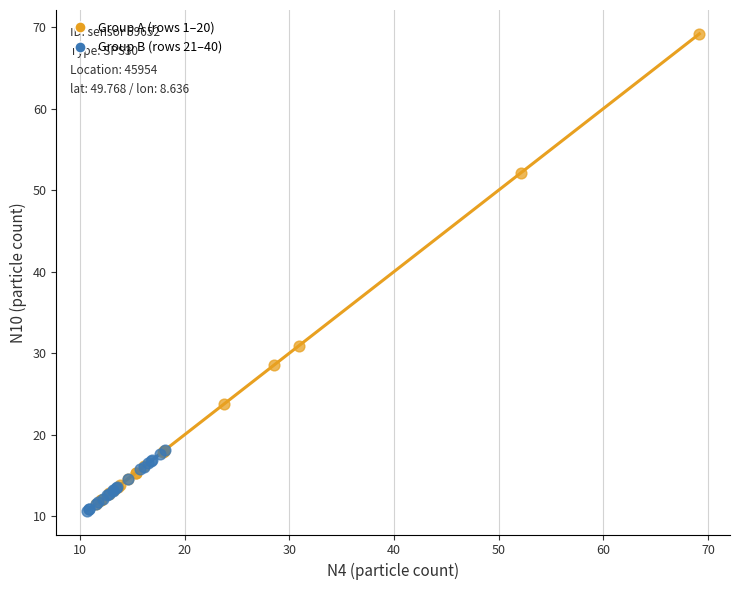

Which series contains the highest Y value?

Group A (rows 1–20)